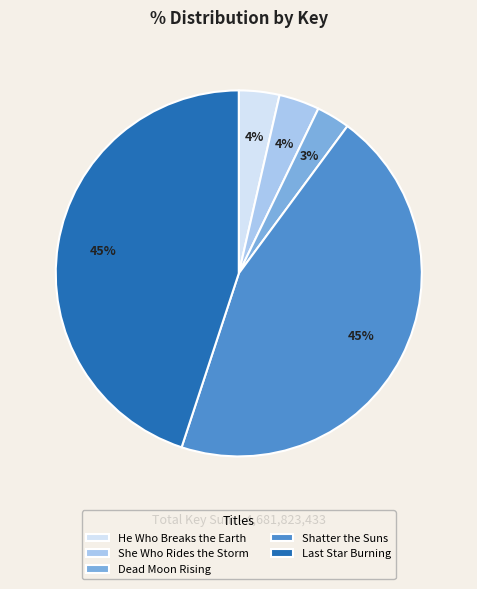

Which slice is the smallest?

Dead Moon Rising